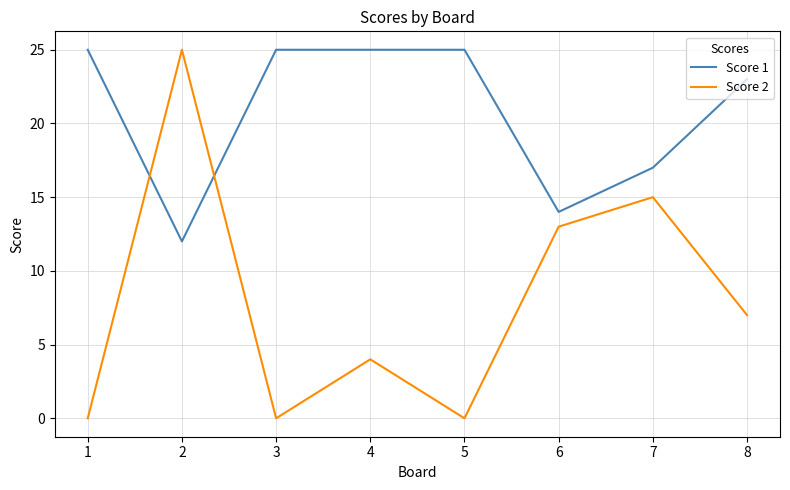

At 8, list the series in order from smallest to largest.

Score 2, Score 1